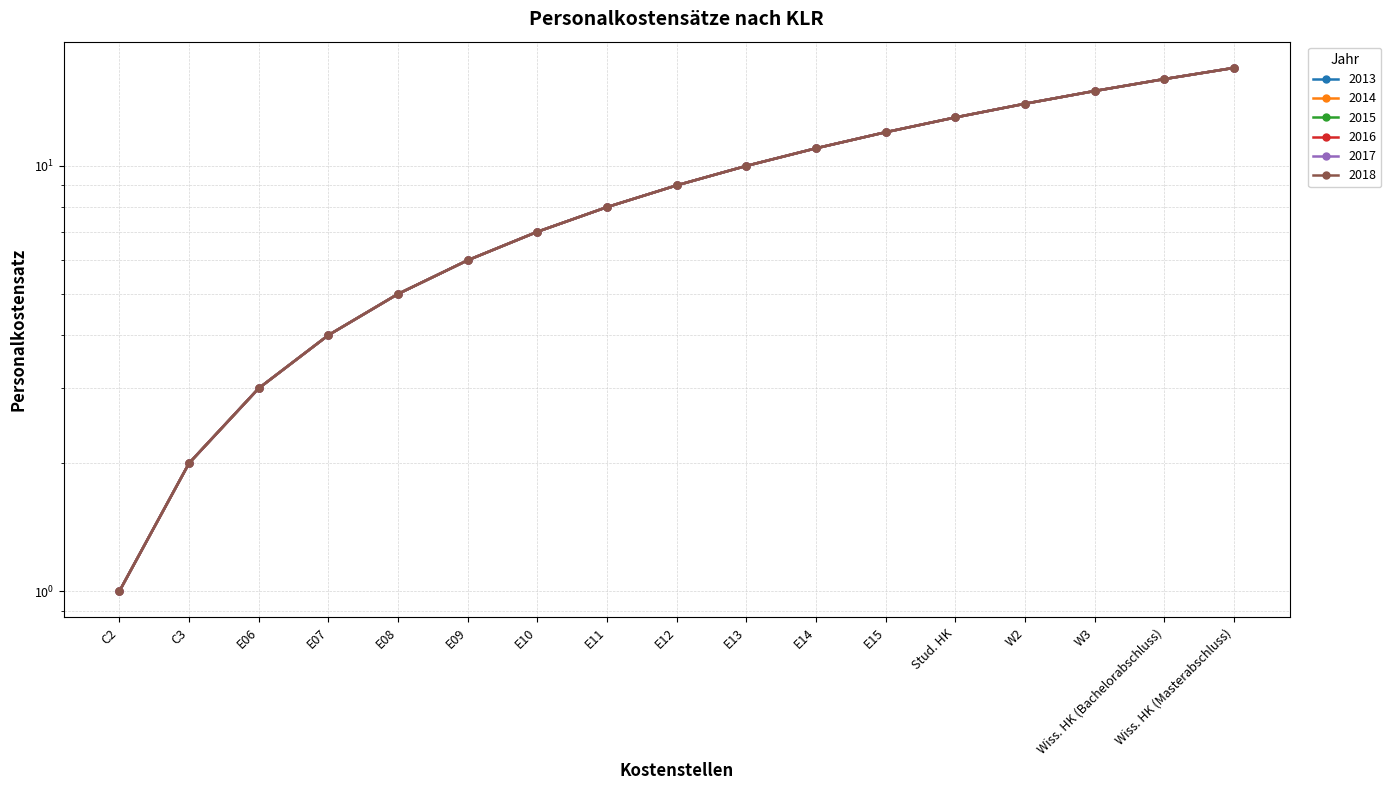

What is the sum of all 2015 values?

153